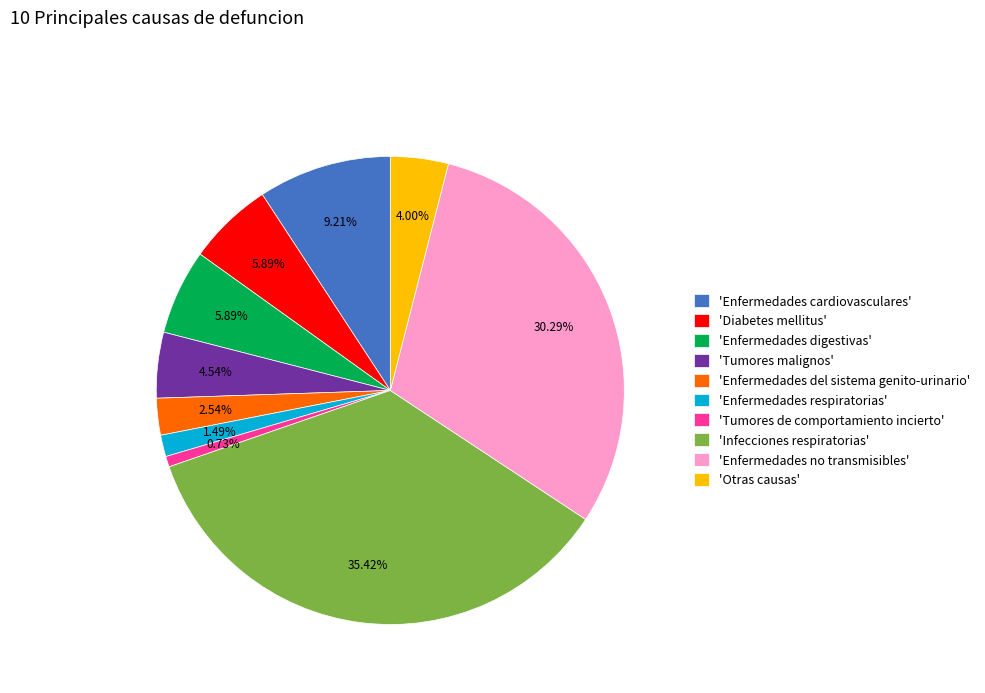

Is the sum of 'Tumores de comportamiento incierto' and 'Tumores malignos' greater than half?

No